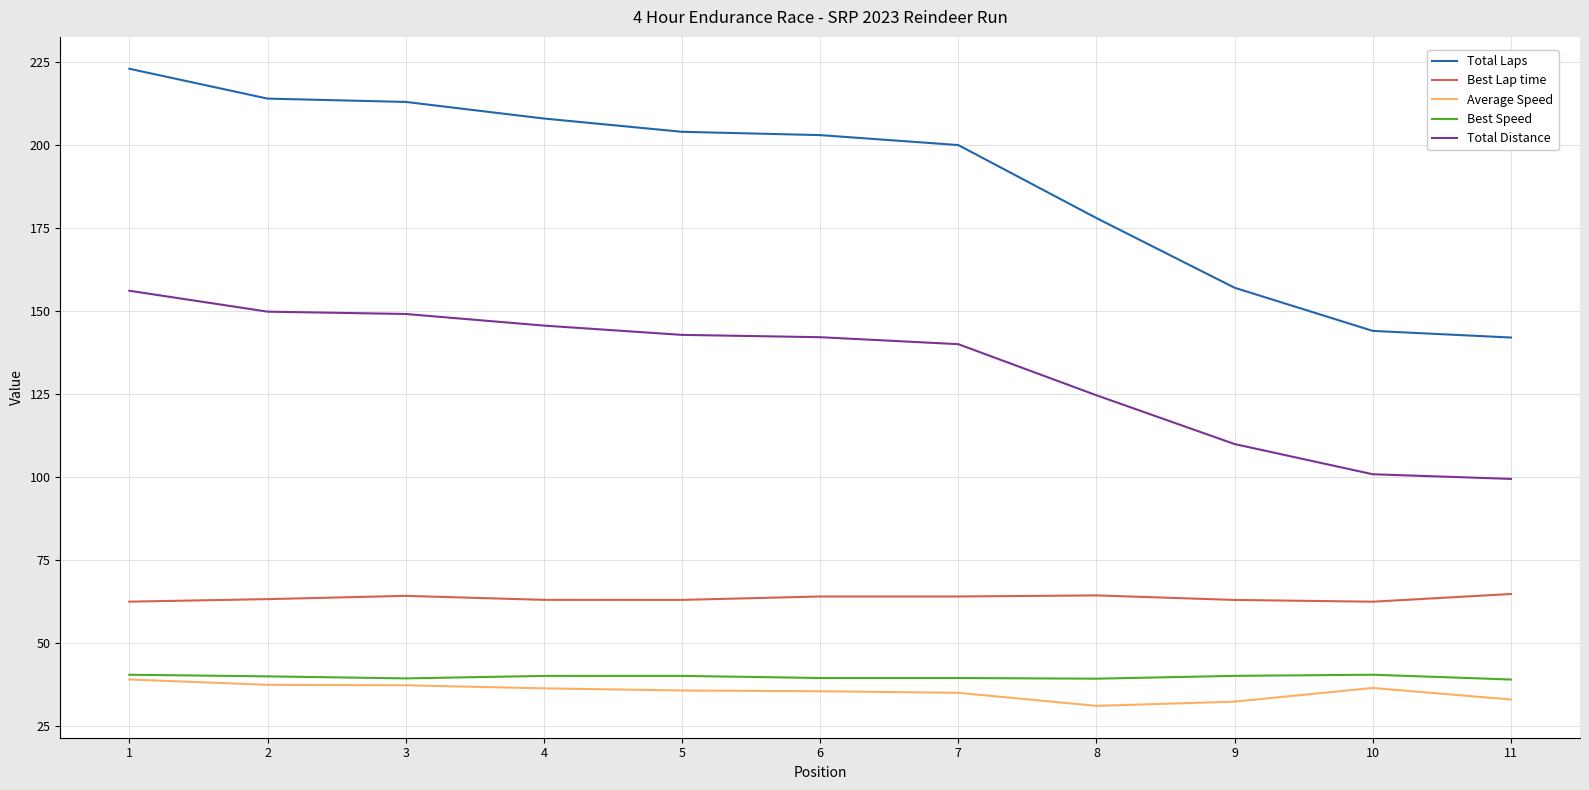

What is the maximum value for Total Laps?

223.0